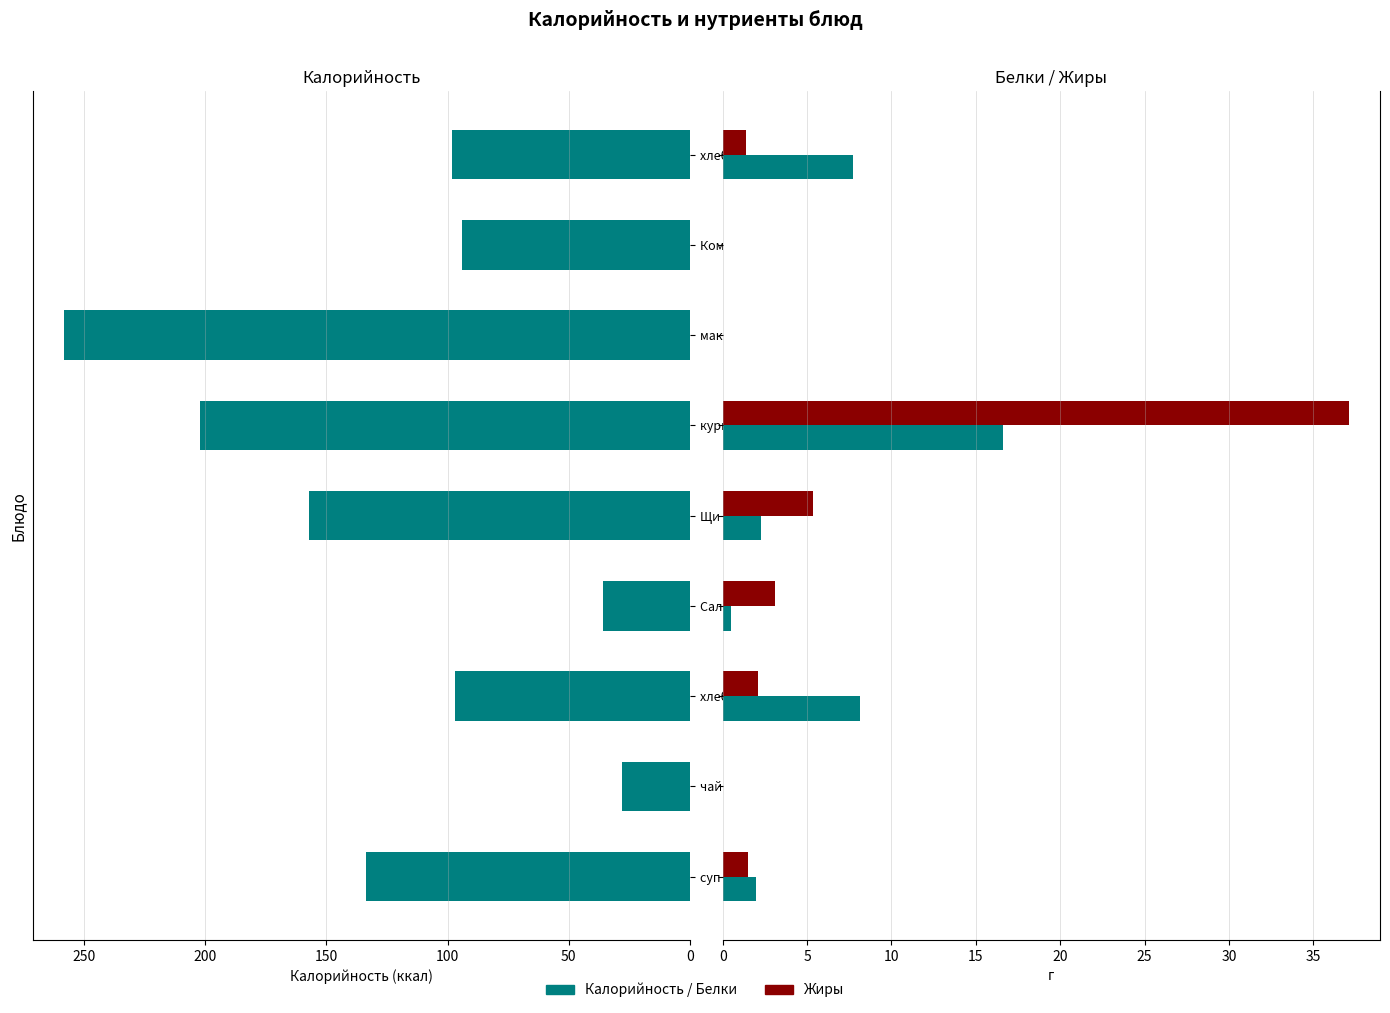

Which series changed the most between 50 and 250?

Калорийность